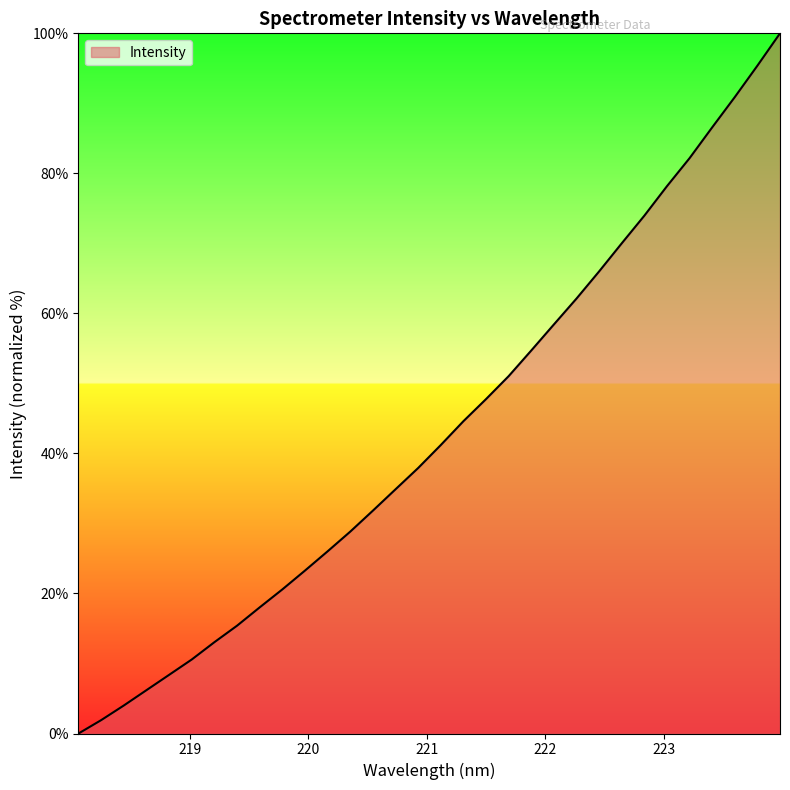

Does the chart have visible grid lines?

No